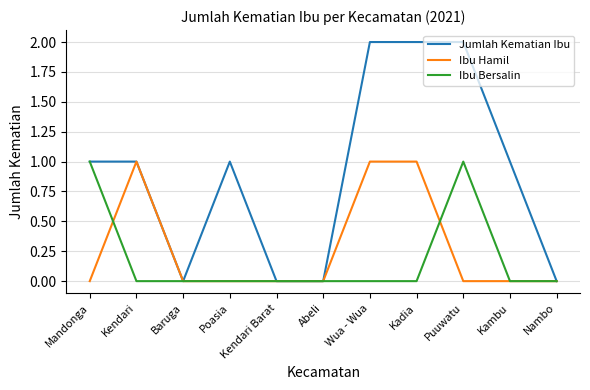

Is it true that Ibu Bersalin equals 0 at Kendari Barat?

True